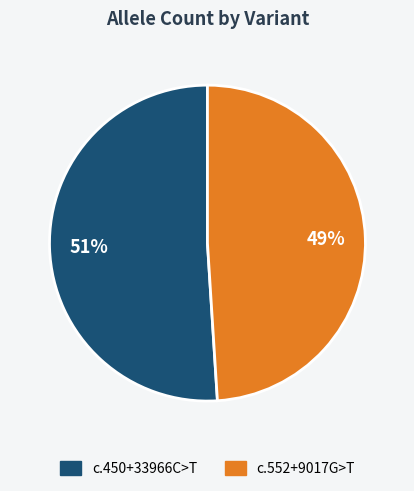

How many slices are in this pie chart?

2